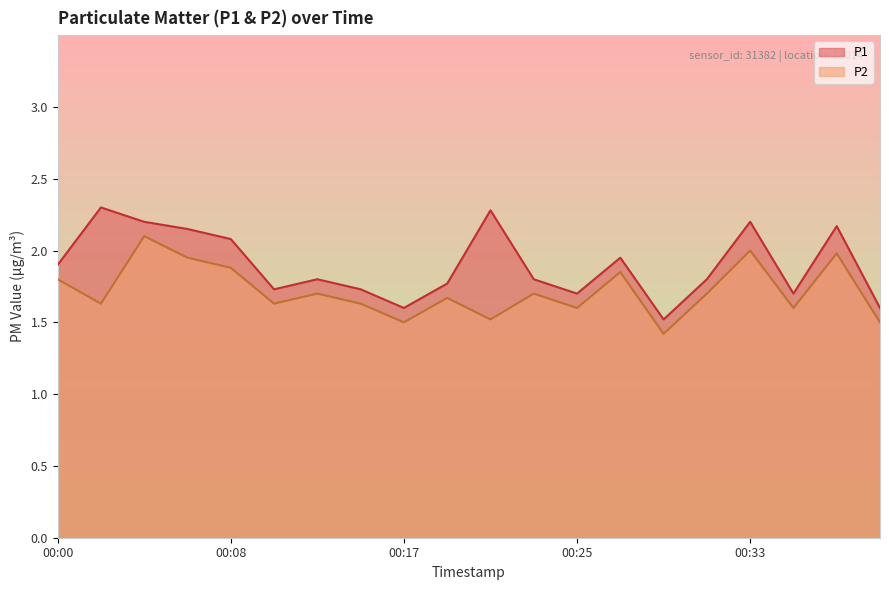

In P2, how many points are higher than both neighbors (excluding endpoints)?

7